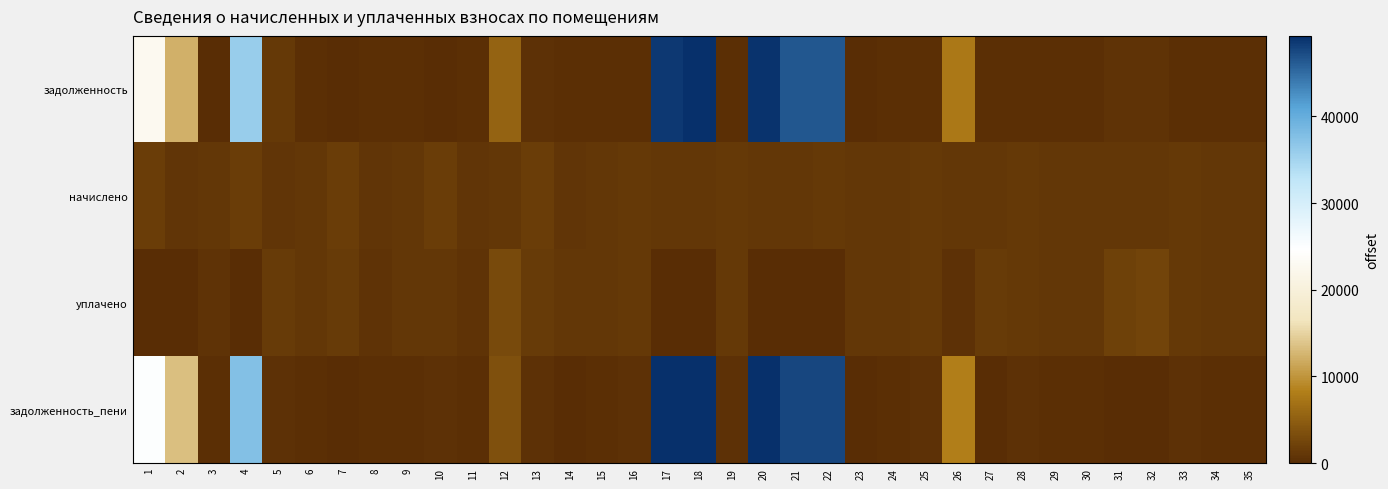

Reading left to right, transcribe all the data shown in this chart.

задолженность: 1=22741.2	2=12218.7	3=0.0	4=35984.0	5=1174.8	6=341.0	7=0.3	8=233.2	9=338.8	10=0.0	11=232.7	12=5434.8	13=474.0	14=232.5	15=347.7	16=365.8	17=48653.4	18=49154.2	19=365.8	20=48987.3	21=46550.9	22=46449.4	23=0.0	24=339.6	25=365.8	26=7518.4	27=339.5	28=364.8	29=338.2	30=338.9	31=672.4	32=674.2	33=364.1	34=339.2	35=336.9
начислено: 1=1564.8	2=773.9	3=1130.0	4=1571.2	5=773.9	6=1131.8	7=1573.8	8=774.1	9=1124.4	10=1559.0	11=772.3	12=1133.6	13=1573.3	14=771.5	15=1154.1	16=1214.0	17=1118.3	18=1129.8	19=1214.2	20=1126.0	21=1124.2	22=1214.8	23=1122.9	24=1127.2	25=1214.0	26=1118.0	27=1126.7	28=1210.7	29=1122.4	30=1124.9	31=1115.5	32=1118.8	33=1206.1	34=1123.4	35=1118.3
уплачено: 1=0.0	2=0.0	3=743.8	4=0.0	5=1423.7	6=1095.6	7=1424.1	8=749.3	9=1088.6	10=1089.3	11=747.6	12=3000.0	13=1522.8	14=1004.0	15=1117.1	16=1175.1	17=0.0	18=0.0	19=1175.3	20=0.0	21=0.0	22=0.0	23=1122.9	24=1091.1	25=1175.1	26=500.0	27=1502.3	28=1171.9	29=1086.4	30=1088.9	31=2089.7	32=2468.6	33=1167.4	34=1088.1	35=1082.5
задолженность_пени: 1=24857.9	2=13285.8	3=376.7	4=37555.2	5=520.0	6=377.3	7=149.7	8=258.0	9=374.6	10=469.7	11=257.4	12=3607.3	13=524.4	14=0.0	15=384.7	16=404.7	17=49771.7	18=50284.0	19=404.8	20=50113.2	21=47675.1	22=47664.2	23=0.0	24=375.8	25=404.7	26=8136.4	27=0.0	28=403.6	29=374.1	30=375.0	31=0.0	32=0.0	33=402.0	34=374.5	35=372.8